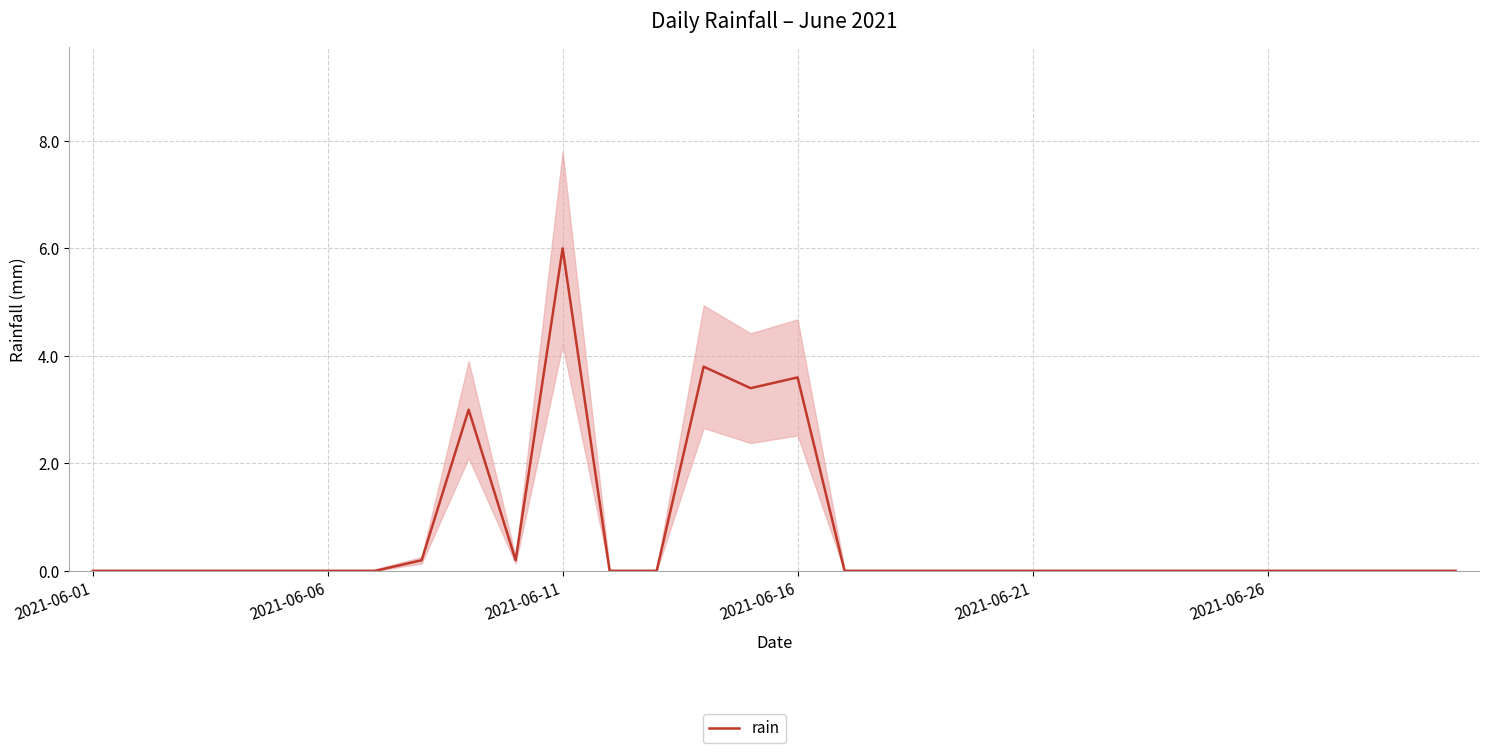

What position from the left is 2021-06-01?

1